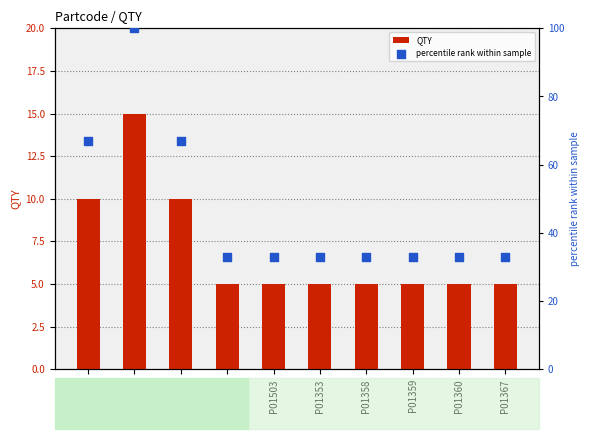

Which series reaches the maximum Y coordinate?

percentile rank within sample